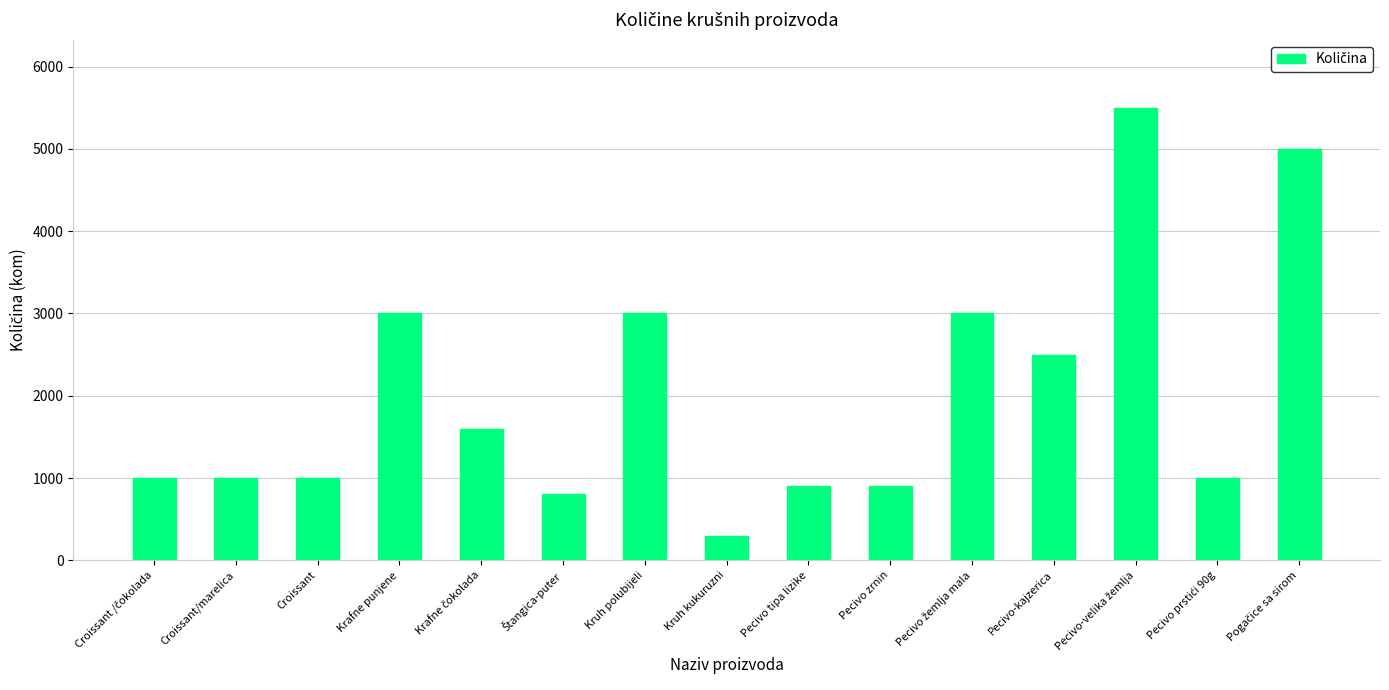

Reading left to right, what are all the values shown in this chart?

1000	1000	1000	3000	1600	800	3000	300	900	900	3000	2500	5500	1000	5000